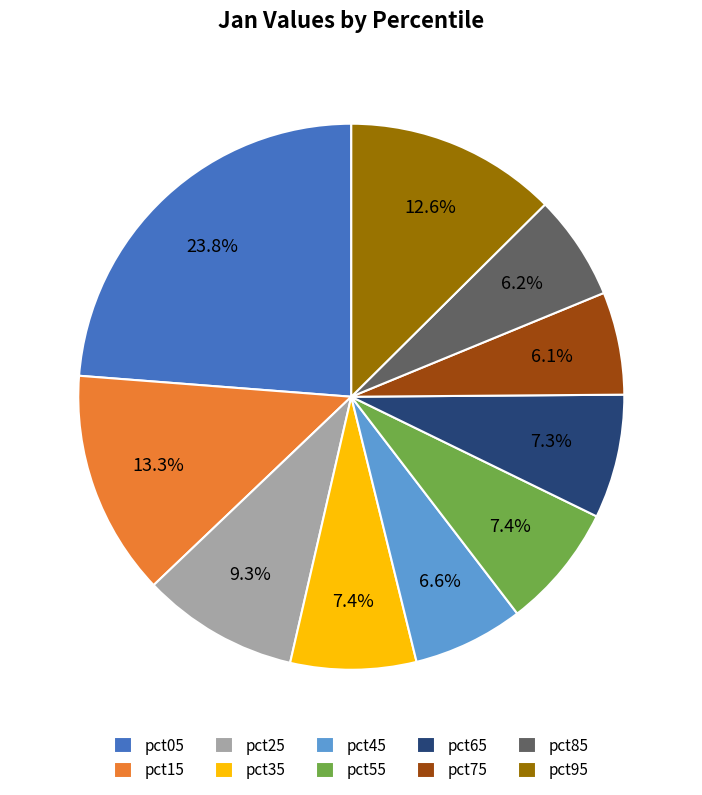

Which slice is the largest?

pct05